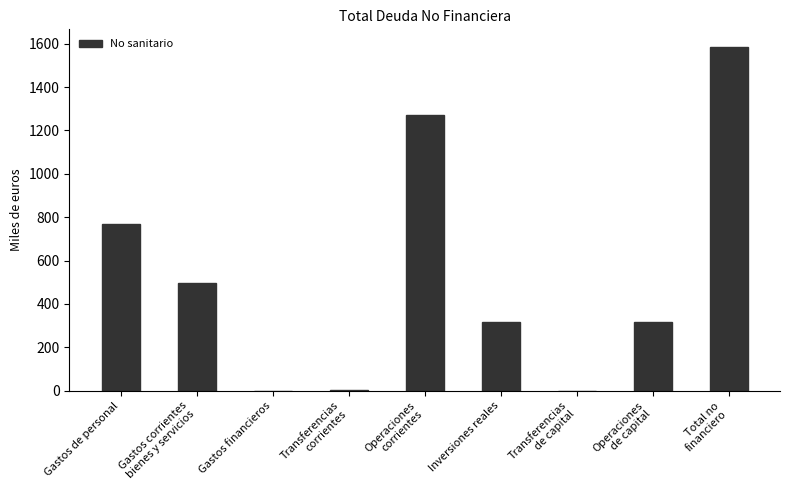

What is the sum of all values?

4761.1